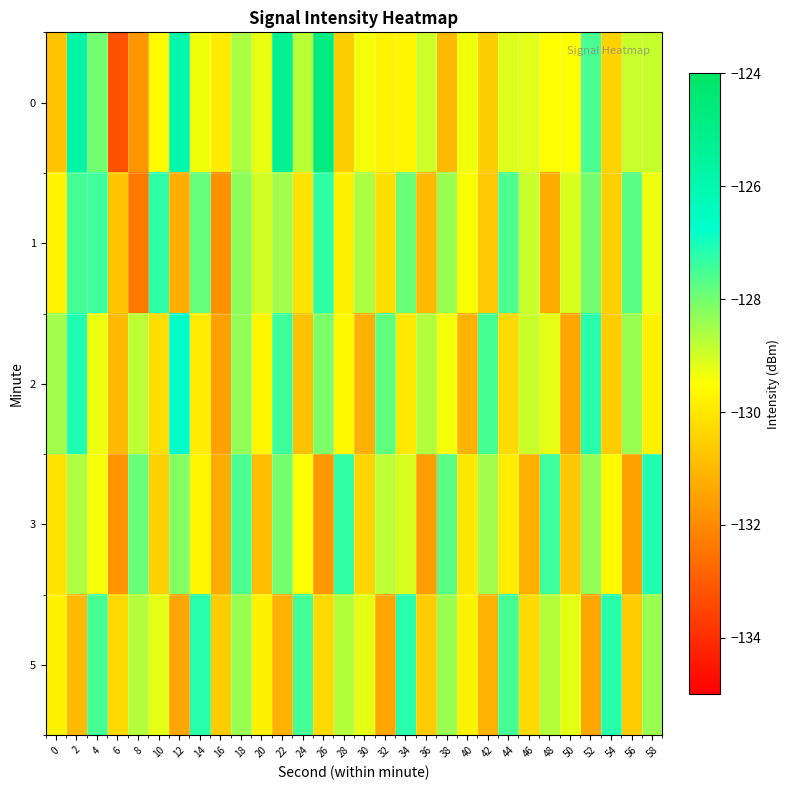

Reading right to left, what are all the values shown in this chart?

0: 58=-128.9	56=-128.9	54=-130.4	52=-127.6	50=-129.5	48=-129.5	46=-129.2	44=-129.1	42=-130.5	40=-129.4	38=-131.0	36=-129.0	34=-129.7	32=-129.7	30=-129.4	28=-130.6	26=-124.8	24=-128.8	22=-125.3	20=-129.3	18=-128.6	16=-129.9	14=-129.4	12=-125.9	10=-129.5	8=-131.7	6=-133.2	4=-128.0	2=-125.8	0=-130.8
1: 58=-129.3	56=-127.7	54=-130.5	52=-128.0	50=-129.1	48=-131.3	46=-128.9	44=-127.6	42=-130.7	40=-129.5	38=-128.4	36=-131.0	34=-127.9	32=-130.2	30=-128.6	28=-129.8	26=-127.3	24=-130.1	22=-128.5	20=-129.0	18=-128.3	16=-131.9	14=-127.8	12=-131.2	10=-127.2	8=-132.4	6=-130.7	4=-127.4	2=-127.5	0=-129.7
2: 58=-129.8	56=-128.4	54=-130.6	52=-127.2	50=-131.4	48=-129.2	46=-128.9	44=-130.3	42=-127.5	40=-131.1	38=-129.4	36=-128.7	34=-130.0	32=-127.8	30=-131.2	28=-129.6	26=-128.1	24=-130.8	22=-127.4	20=-129.7	18=-128.3	16=-131.5	14=-129.9	12=-126.7	10=-130.2	8=-128.8	6=-131.0	4=-129.3	2=-127.1	0=-128.5
3: 58=-127.1	56=-131.5	54=-129.6	52=-128.3	50=-130.7	48=-127.4	46=-131.2	44=-129.9	42=-128.5	40=-130.0	38=-127.7	36=-131.6	34=-129.1	32=-128.8	30=-130.4	28=-127.3	26=-131.7	24=-129.5	22=-128.0	20=-130.9	18=-127.6	16=-131.3	14=-129.7	12=-128.2	10=-130.5	8=-127.9	6=-131.8	4=-129.4	2=-128.6	0=-130.1
5: 58=-128.4	56=-130.6	54=-127.2	52=-131.4	50=-129.2	48=-128.7	46=-130.3	44=-127.5	42=-131.1	40=-129.8	38=-128.4	36=-130.6	34=-127.2	32=-131.4	30=-129.2	28=-128.7	26=-130.3	24=-127.5	22=-131.1	20=-129.8	18=-128.4	16=-130.6	14=-127.2	12=-131.4	10=-129.2	8=-128.7	6=-130.3	4=-127.5	2=-131.0	0=-129.8